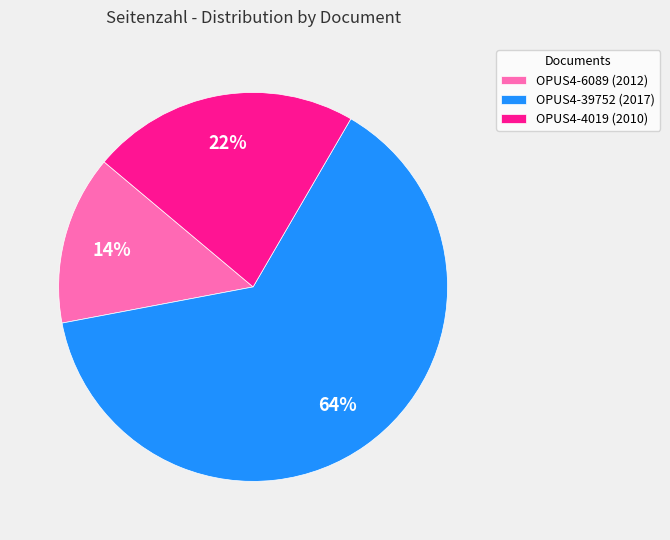

To the nearest percent, what is the average slice percentage?

33%